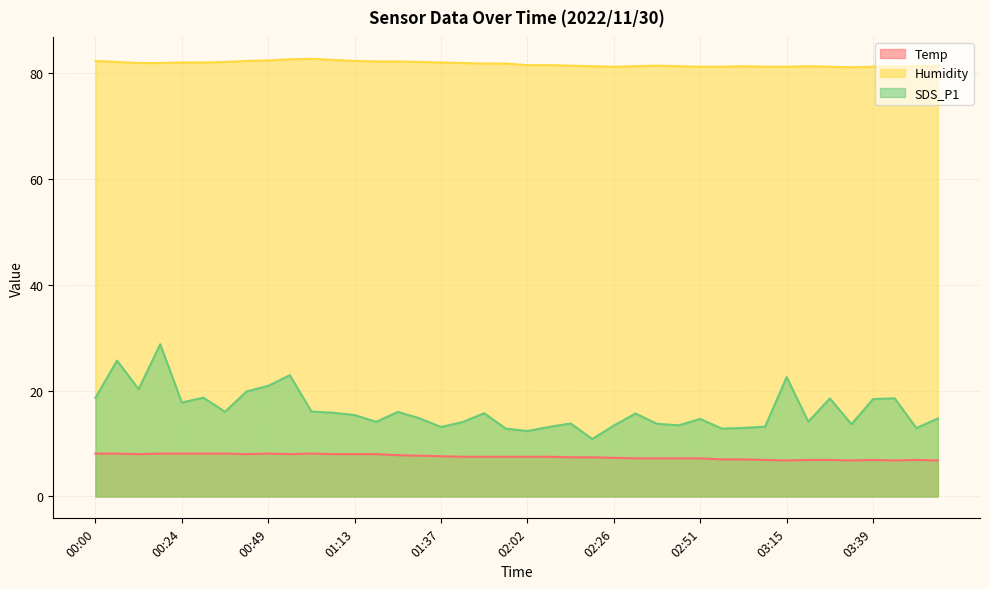

What is the value of the Humidity point at the 30th from the left?

81.2